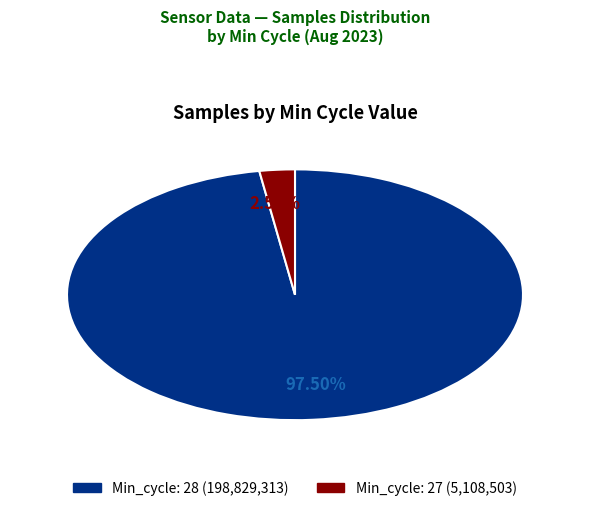

Does any single category account for the majority?

Yes